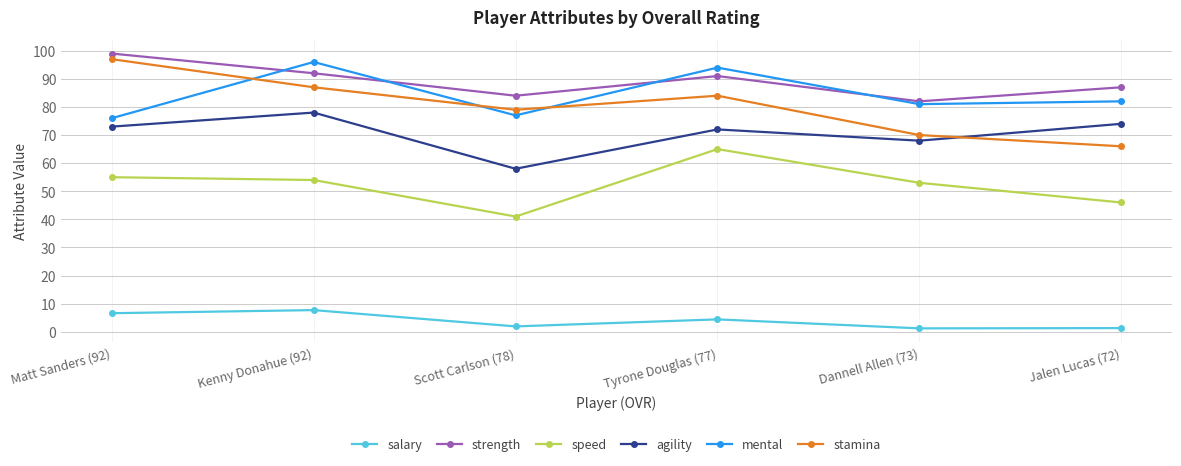

At Jalen Lucas (72), list the series in order from largest to smallest.

strength, mental, agility, stamina, speed, salary